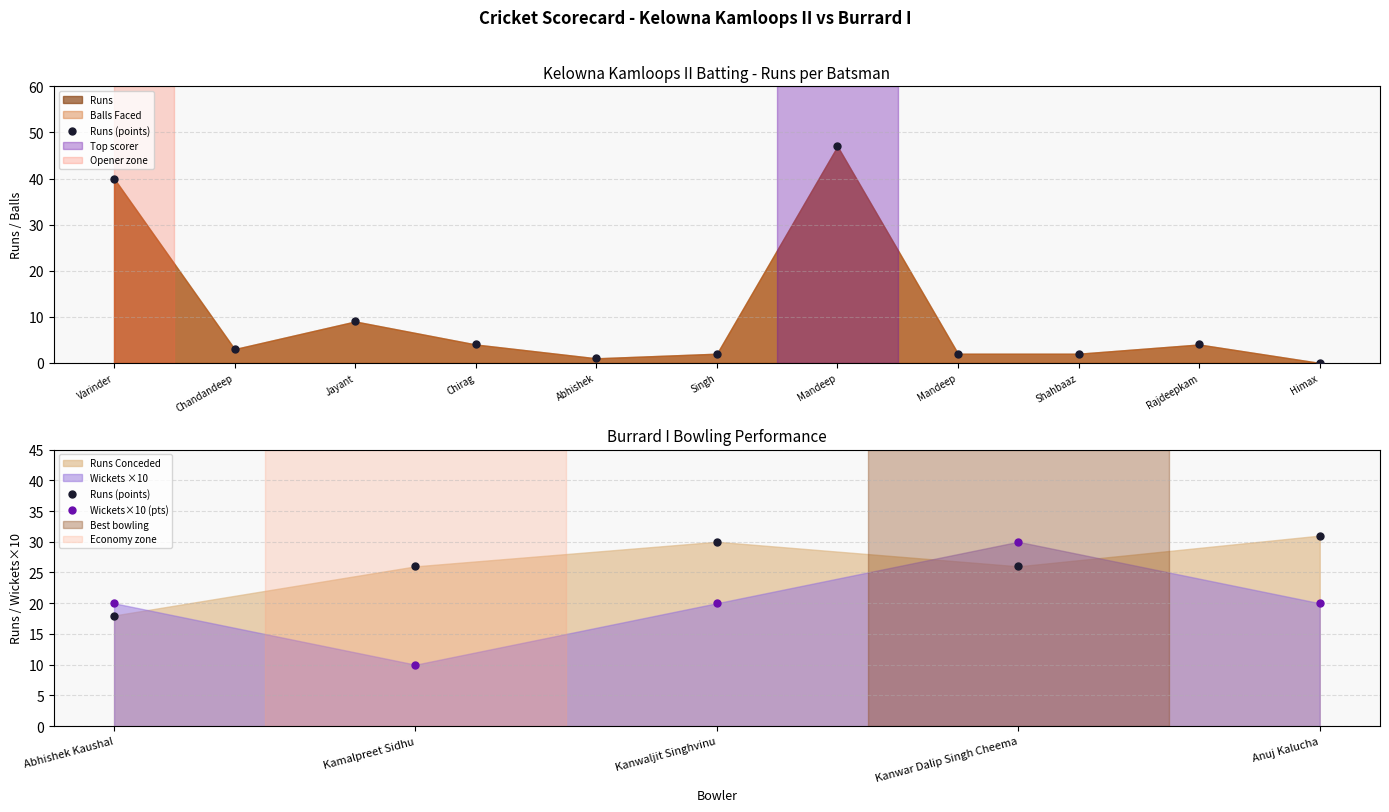

Which series reaches the maximum Y coordinate?

Runs (points)